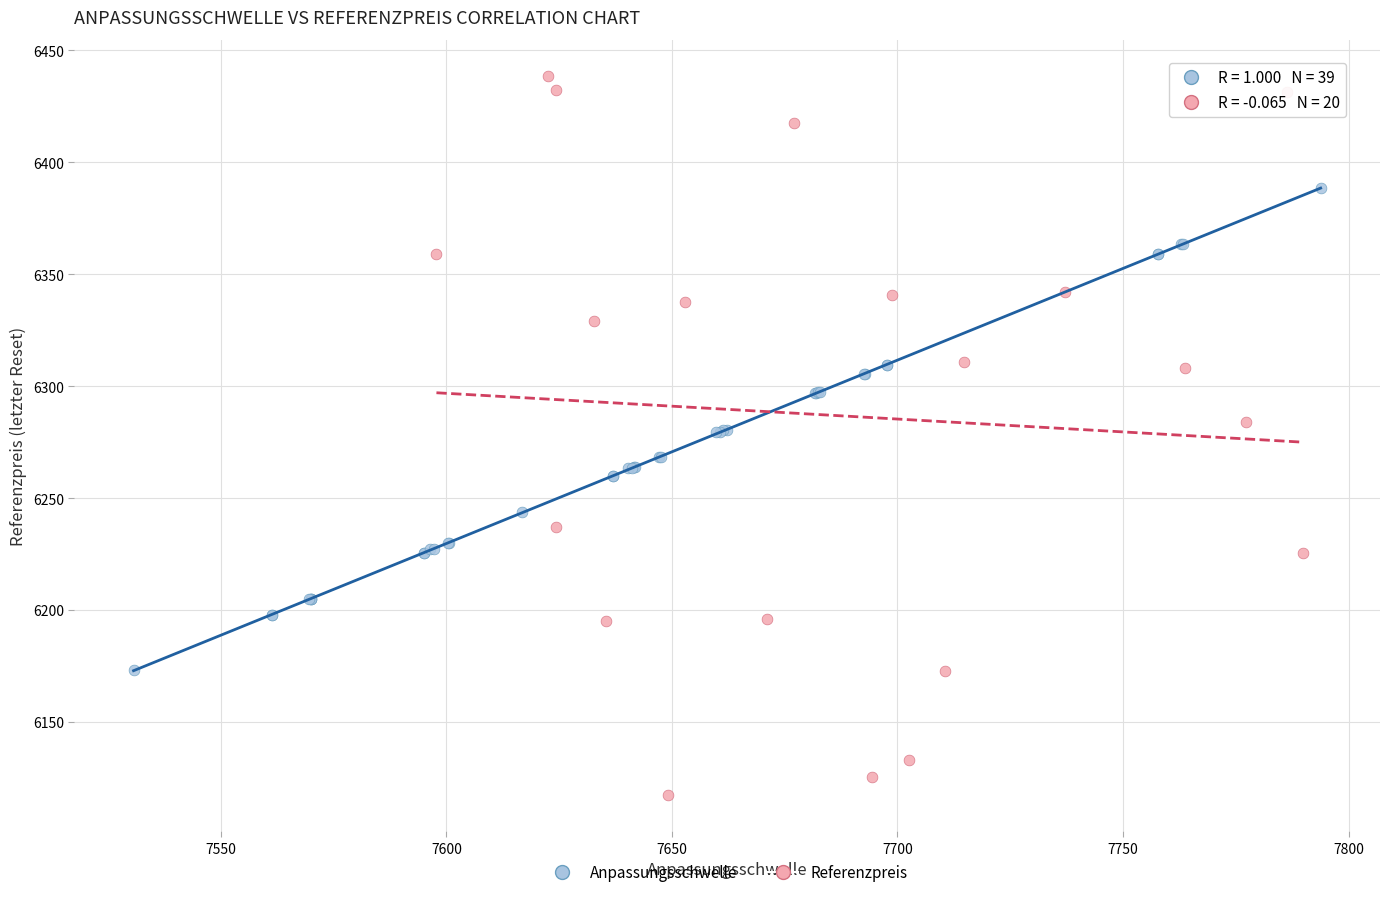

Which series contains the highest Y value?

Referenzpreis